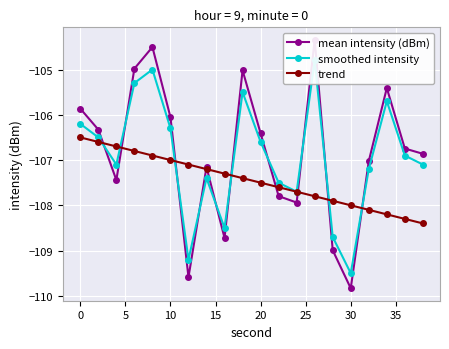

Rank the categories by mean intensity (dBm) value from highest to lowest.

13, 15, 10, 40, 17, −5, 20, 0, 10, 18, 19, 16, 30, 5, 11, 12, 35, 14, 25, 15